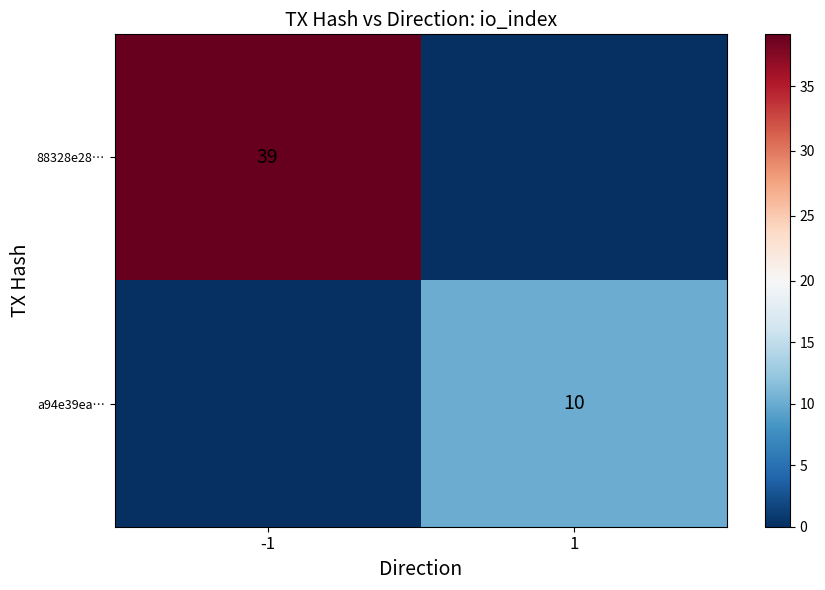

Is the value of 88328e28… at -1 greater than the value of a94e39ea… at 1?

Yes